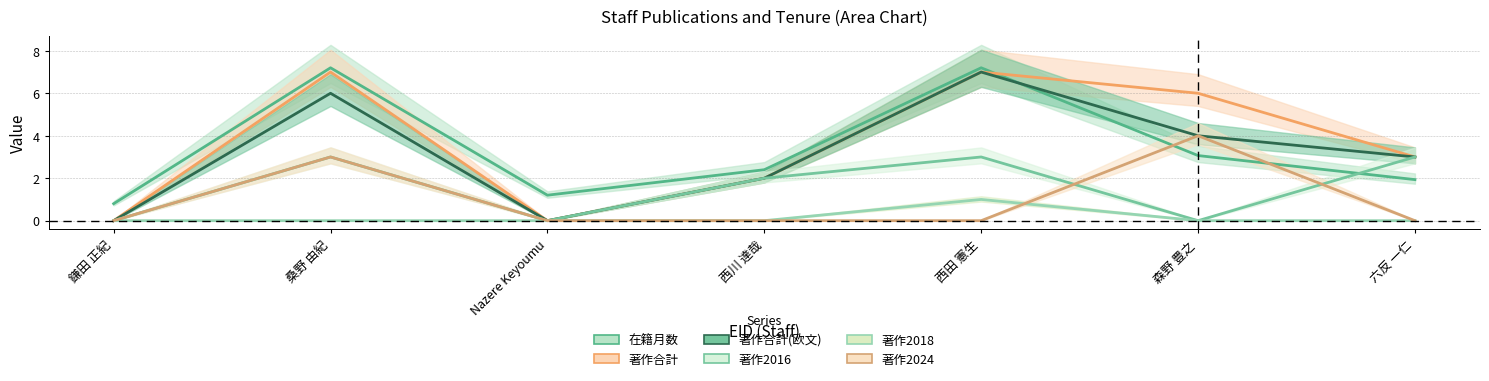

Where is 著作2018 nearest to the value 0?

鎌田 正紀